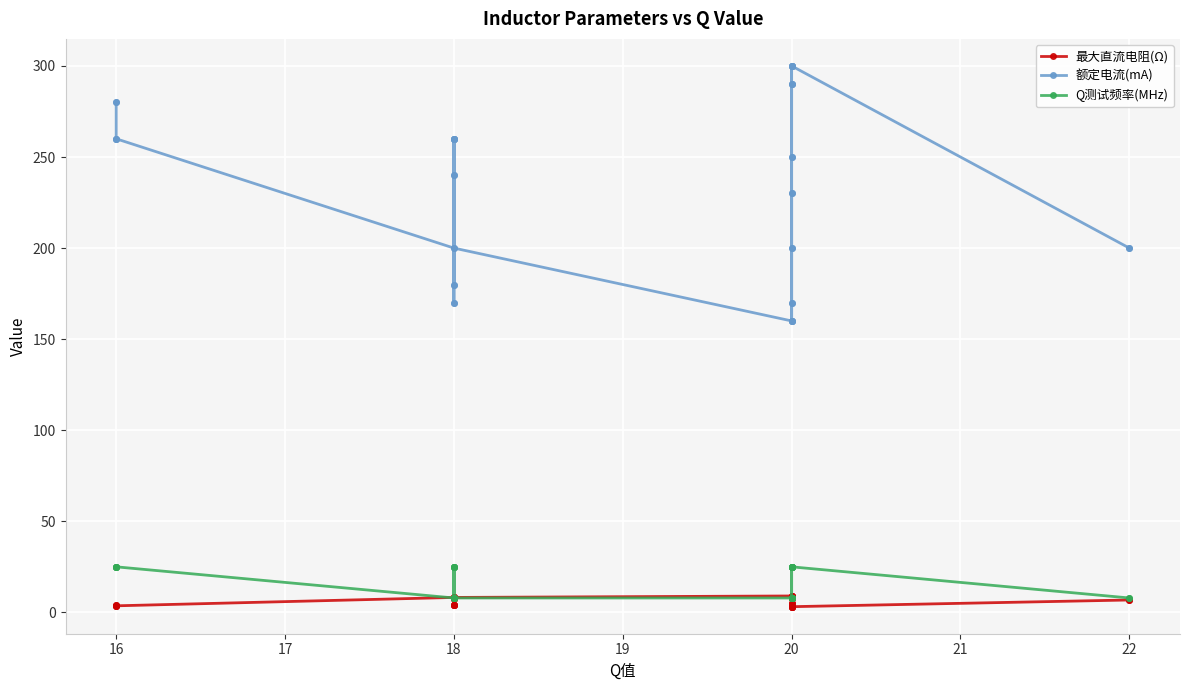

True or false: 额定电流(mA) has a value of 121.2 at 20.

False